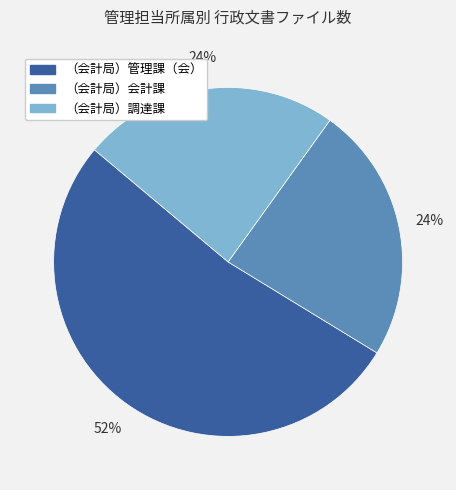

Is the sum of （会計局）会計課 and （会計局）調達課 greater than half?

No